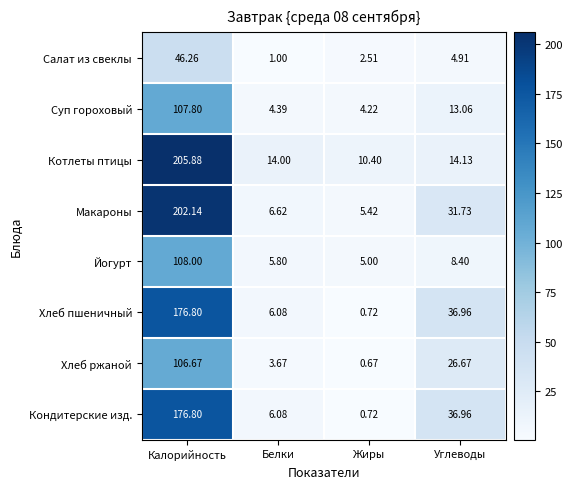

Count the number of data series in this chart.

8